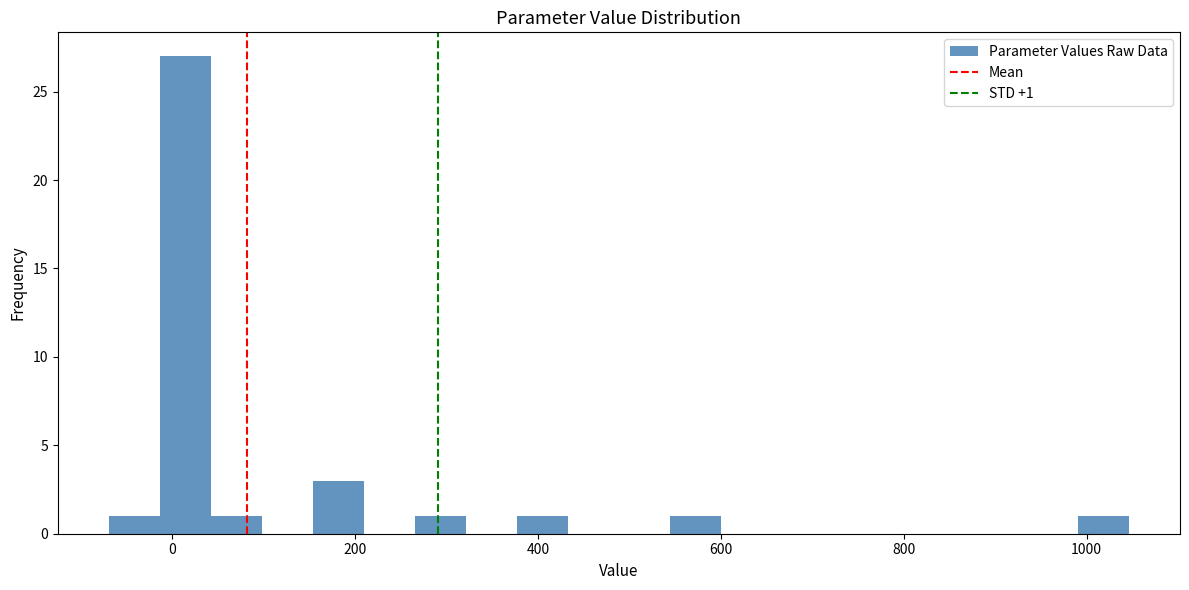

Read against the x-axis, roughly where is the centre of the tallest bar?

20